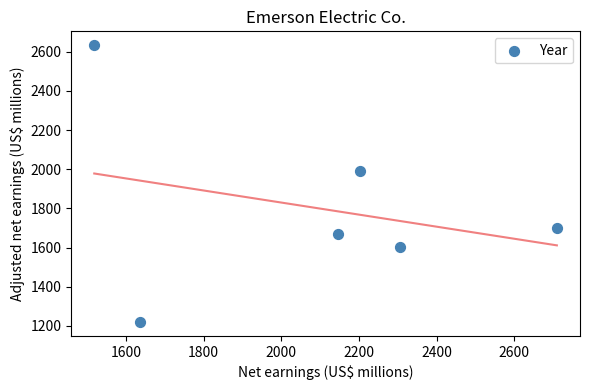

What is the range of Y values (max minus min)?

1413